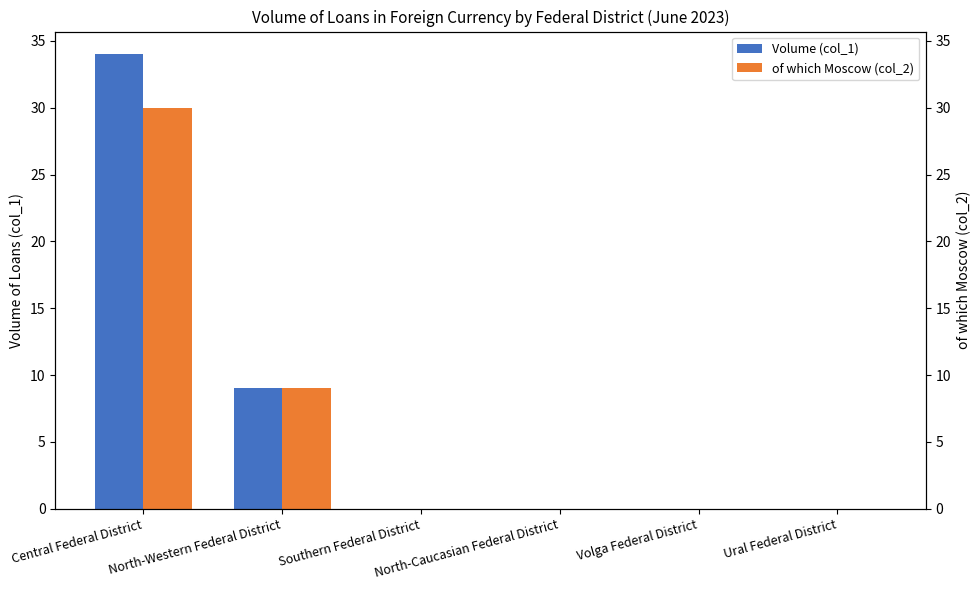

Which label corresponds to the largest value in the chart?

Central Federal District